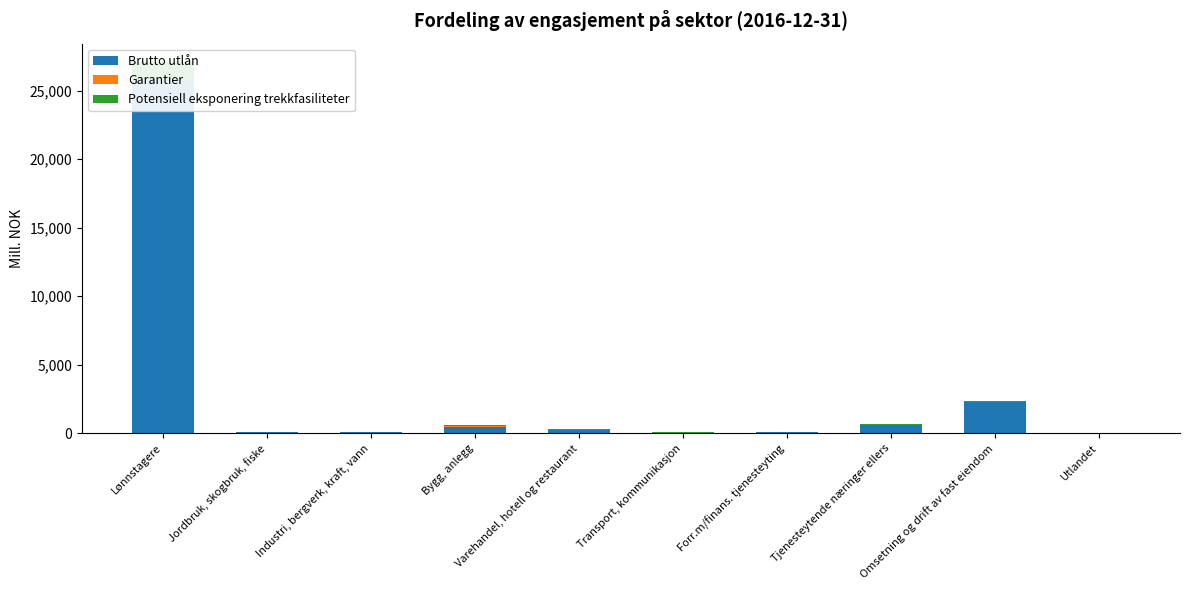

How many bars are there in each group?

3